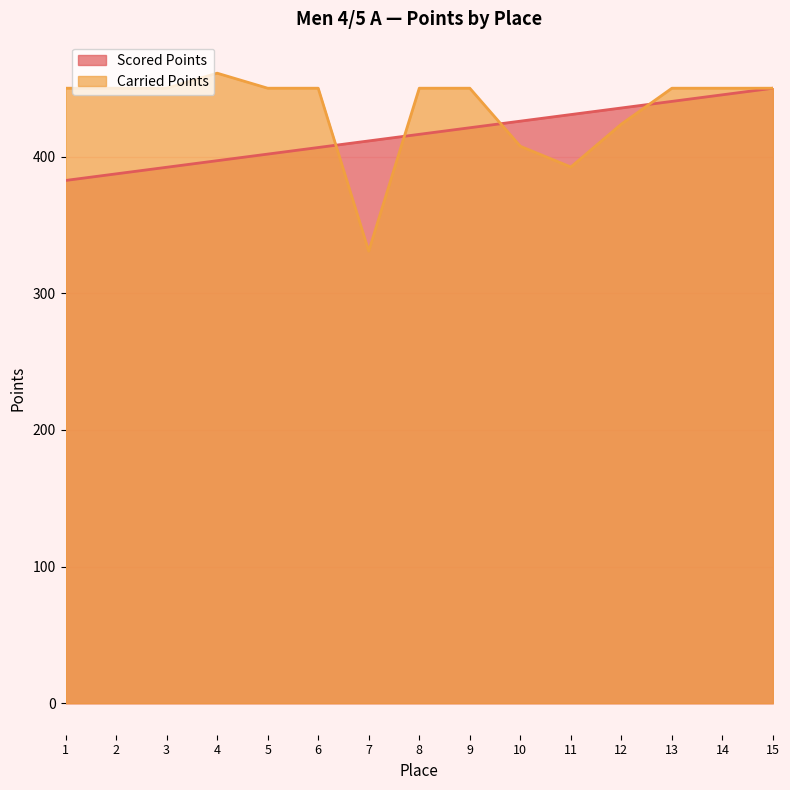

At which label is Scored Points closest to 416?

8